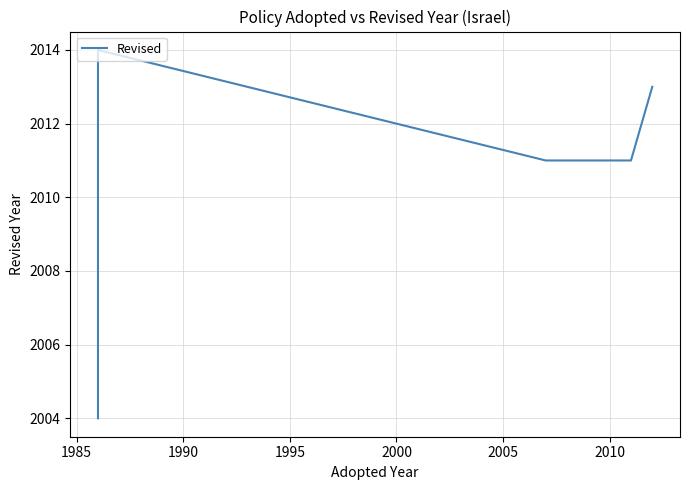

What is the difference between the maximum and minimum values?

10